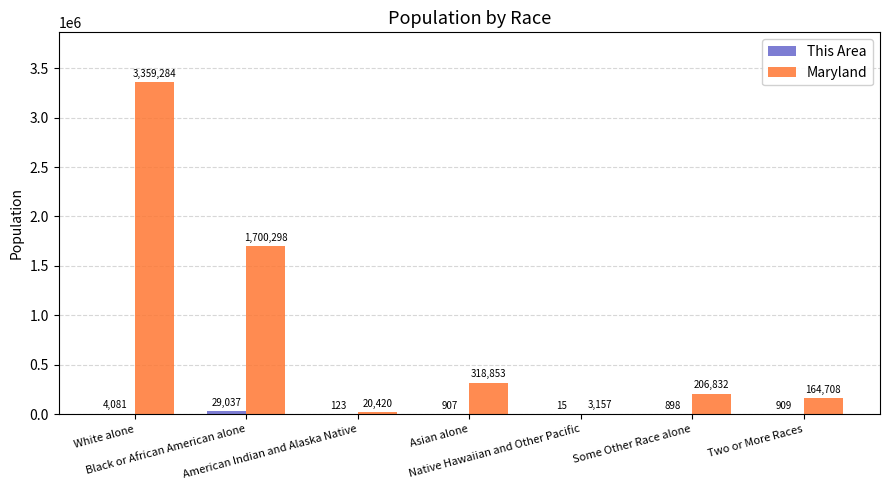

The Maryland series shows 3157 at Native Hawaiian and Other Pacific. True or false?

True